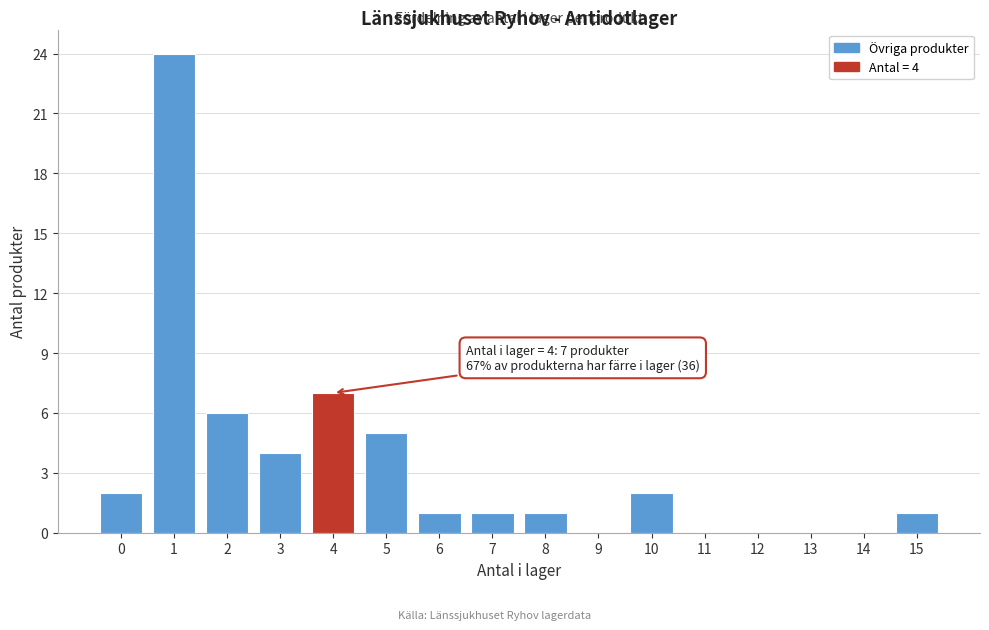

Reading right to left, extract all data points from this chart.

15=1	14=0	13=0	12=0	11=0	10=2	9=0	8=1	7=1	6=1	5=5	4=7	3=4	2=6	1=24	0=2